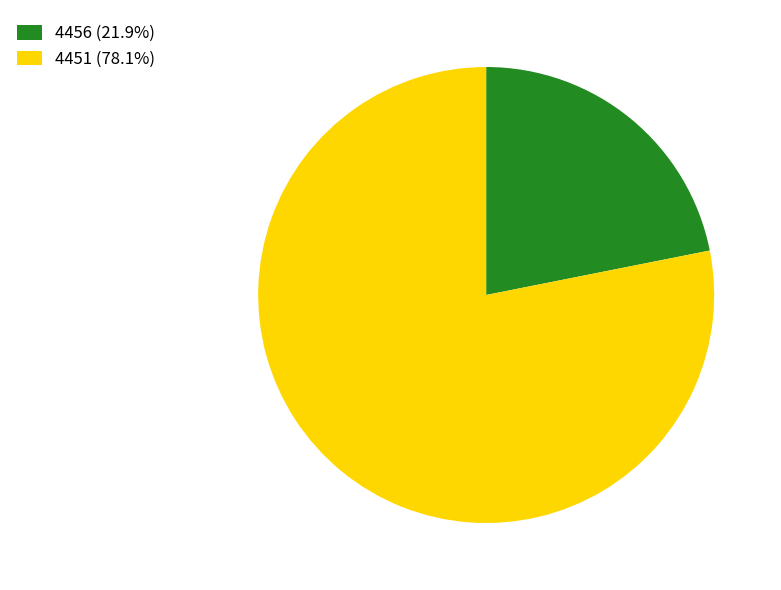

Rank the categories by value from lowest to highest.

4456, 4451